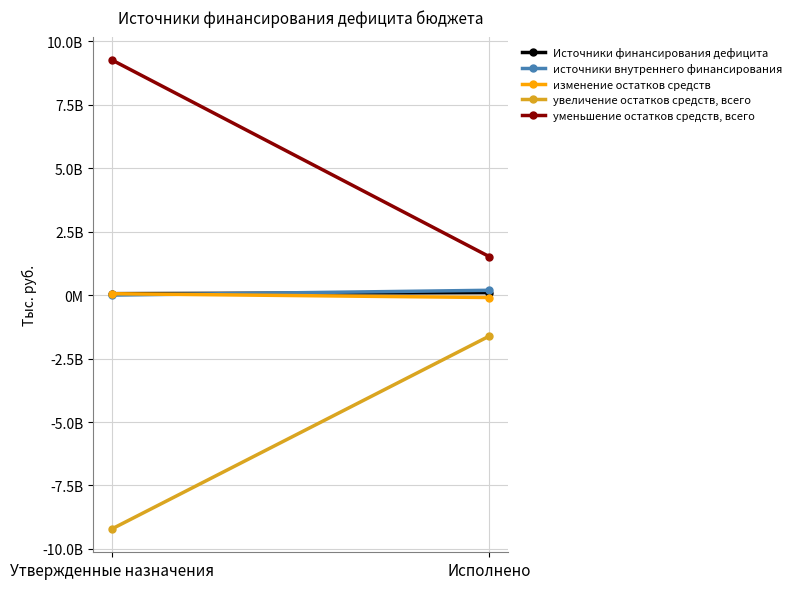

Reading right to left, extract all data points from this chart.

Источники финансирования дефицита: Исполнено=99411648.8	Утвержденные назначения=59789885.8
источники внутреннего финансирования: Исполнено=192639886.2	Утвержденные назначения=2600000.0
изменение остатков средств: Исполнено=-93228237.4	Утвержденные назначения=57189885.8
увеличение остатков средств, всего: Исполнено=-1612150141.4	Утвержденные назначения=-9210666135.0
уменьшение остатков средств, всего: Исполнено=1518921904.0	Утвержденные назначения=9267856020.8